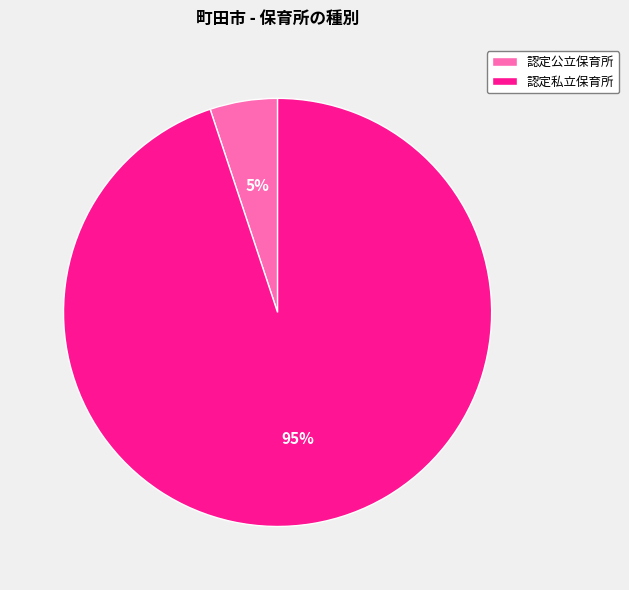

To the nearest percent, what portion does 認定公立保育所 represent?

5%